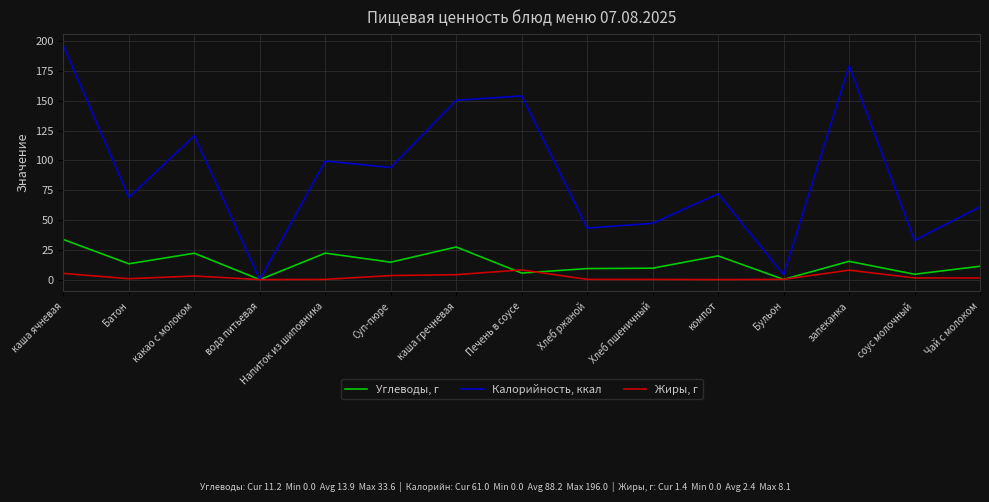

How many lines are shown in the chart?

3